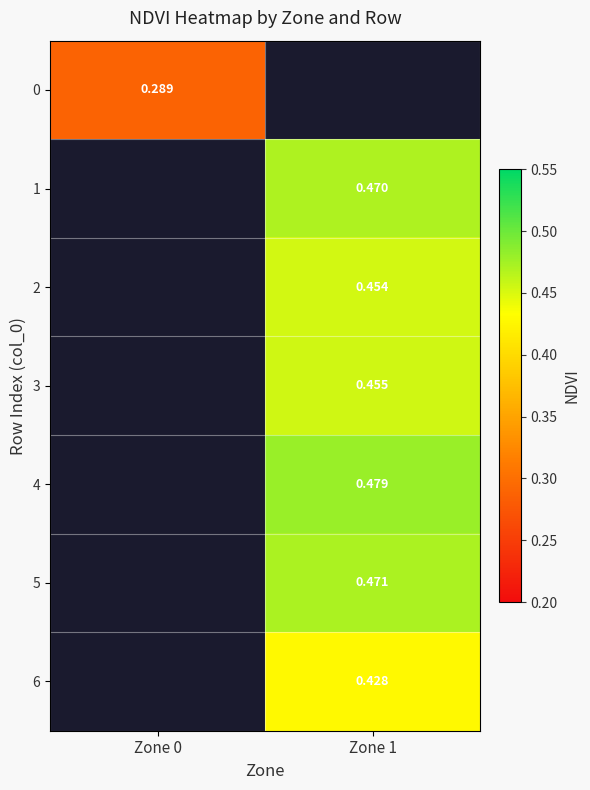

At how many categories does at least one series exceed 0?

2